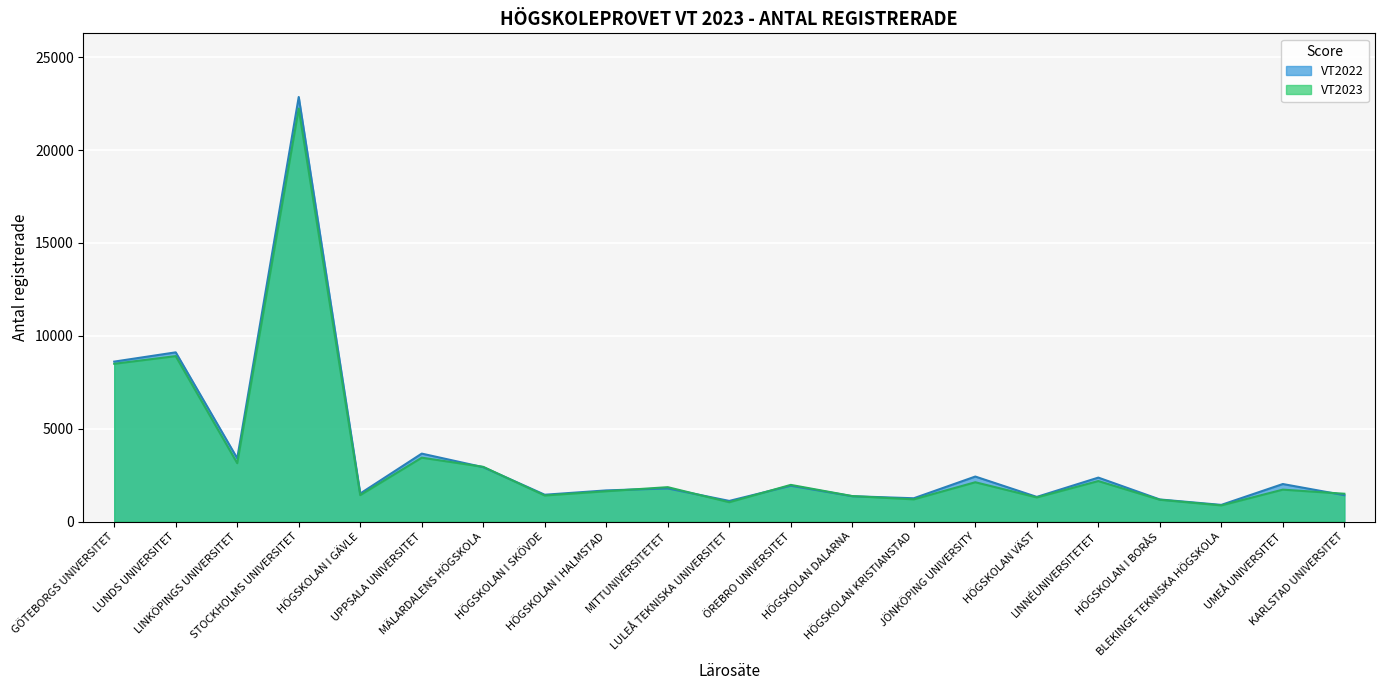

True or false: VT2022 and VT2023 intersect in this chart.

True